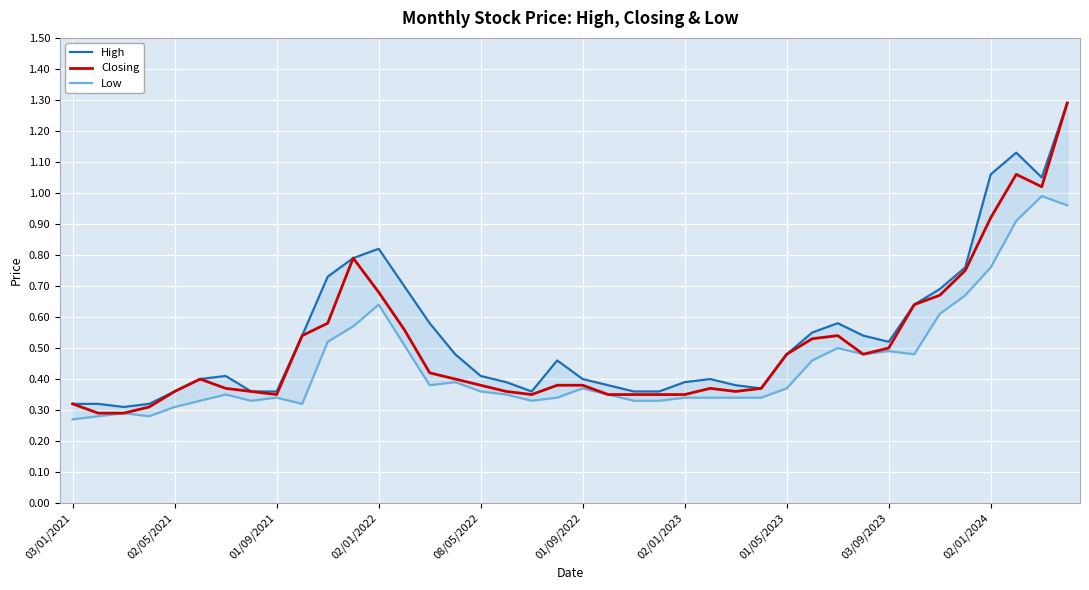

List the series in order of their peak value, highest first.

High, Closing, Low